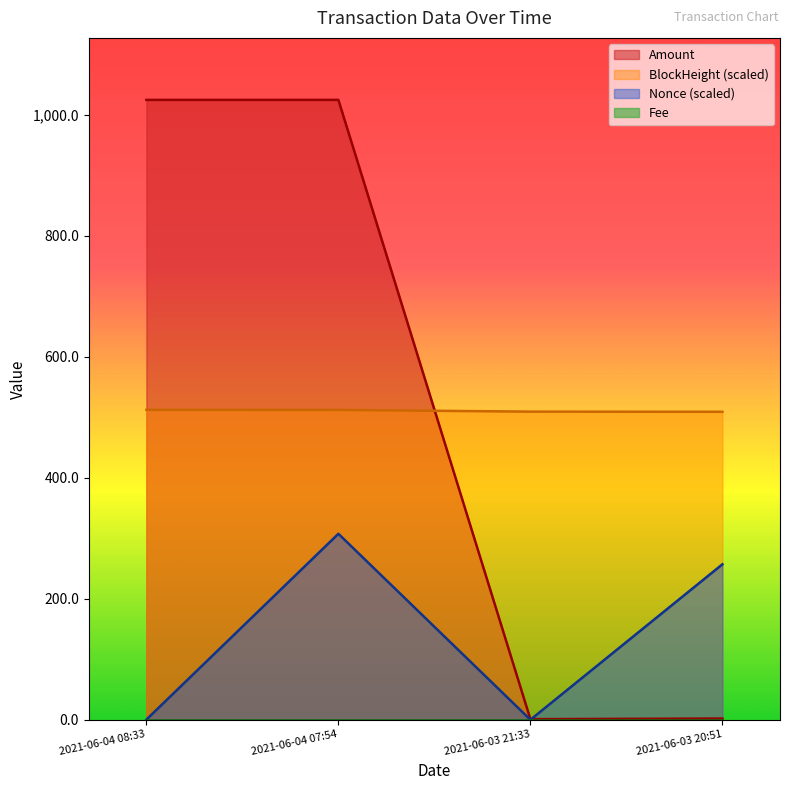

The BlockHeight series shows 512.5 at 2021-06-04 08:33. True or false?

True